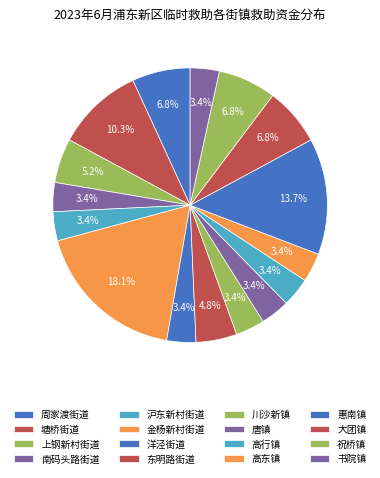

Which category has the biggest portion of the pie?

金杨新村街道